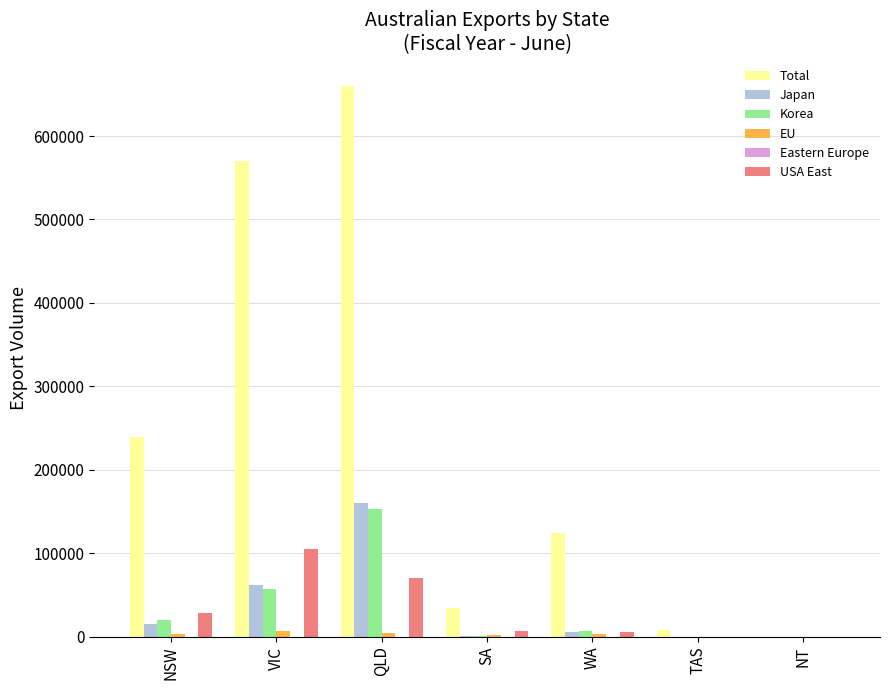

Count the number of data series in this chart.

6